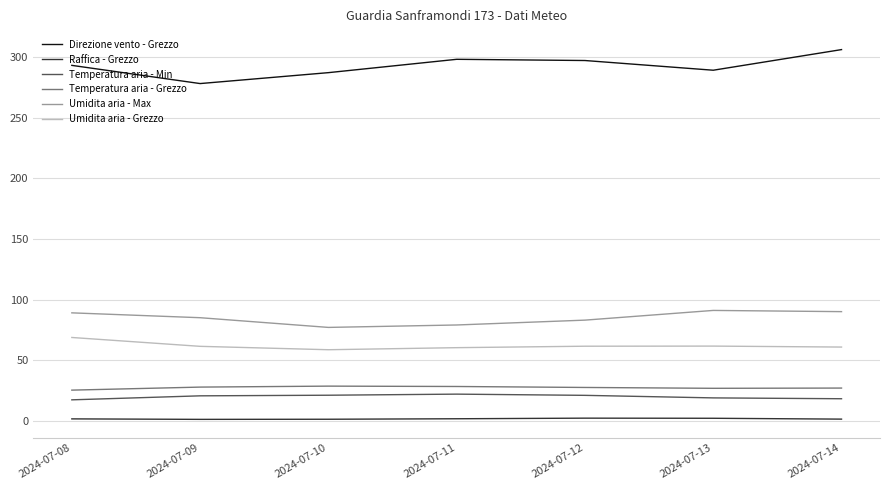

What is the maximum value for Temperatura aria - Min?

22.0